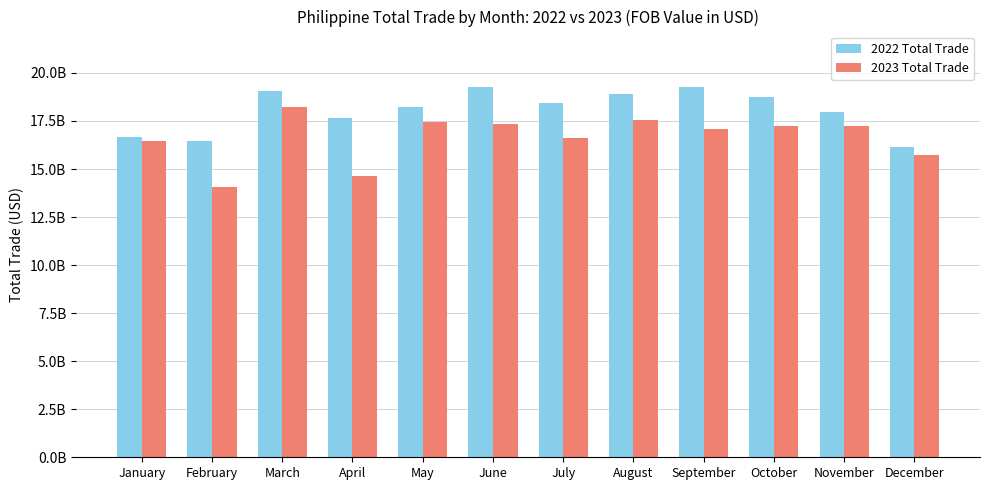

Are the bars grouped side by side (vs. stacked)?

Yes